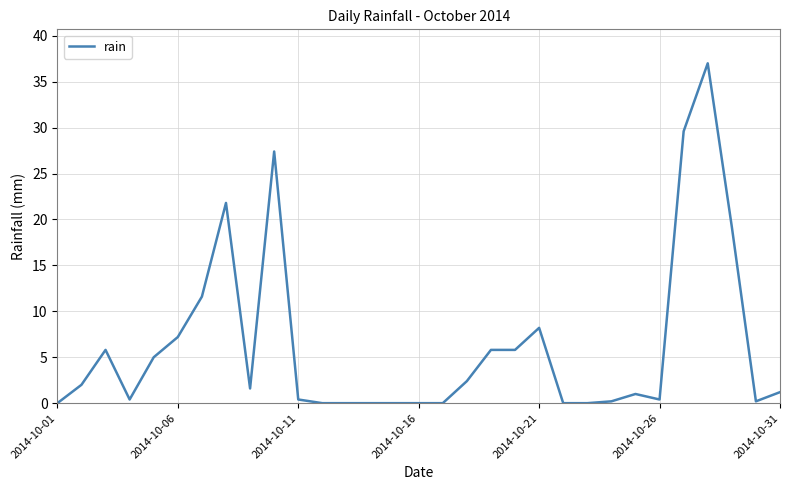

Does the chart display data point markers on the line(s)?

No